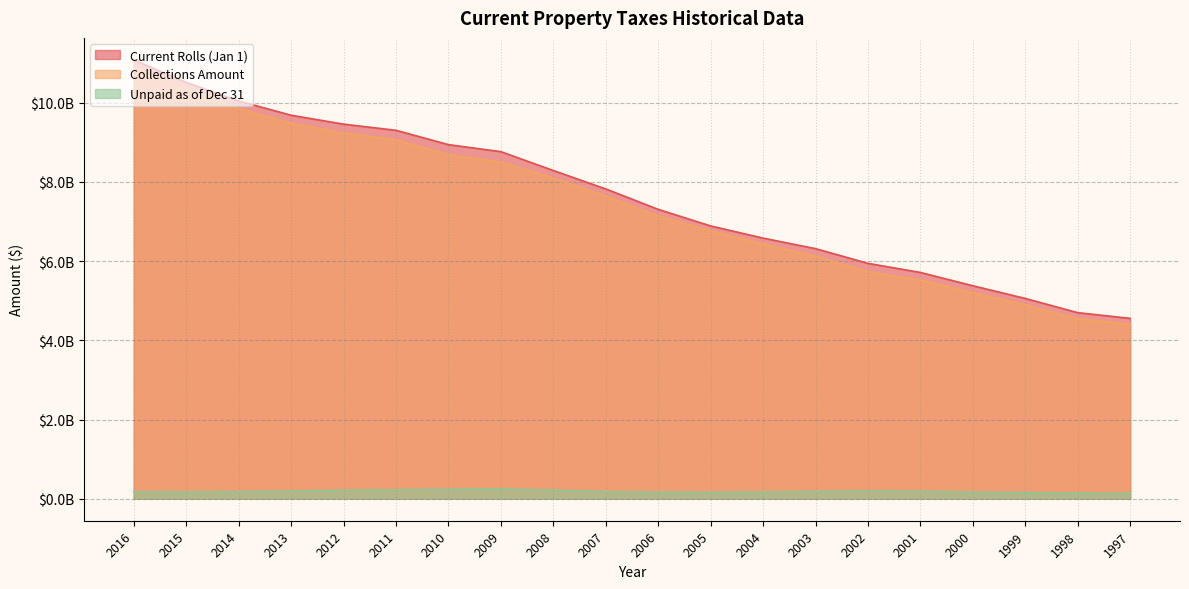

Reading left to right, transcribe all the data shown in this chart.

Current Rolls (Jan 1): 11079796780.5	10508628554.2	10042468631.1	9681504257.3	9456529985.0	9301284102.4	8939723091.9	8762369617.9	8286222681.6	7821005269.0	7305967531.0	6886944803.0	6580114282.0	6314077513.0	5942721329.0	5713111054.0	5377059073.0	5057014078.0	4698281064.0	4554075787.0
Collections Amount: 10891919246.4	10340886332.9	9847174854.2	9480167341.7	9234531433.3	9061503926.4	8684700783.7	8498281018.4	8096102391.1	7641890594.0	7136442832.0	6767685338.0	6432151959.0	6123929524.0	5734016473.0	5521107523.0	5203605894.0	4891193789.0	4546056279.0	4406764386.0
Unpaid as of Dec 31: 176216175.6	169882583.4	181911693.3	193168737.1	216014602.8	223965914.8	242534596.5	250882491.2	215103389.6	181513820.0	166854745.0	162763854.0	170123632.0	186734422.0	196407852.0	190469169.0	167753520.0	157594002.0	145946648.0	135999335.0